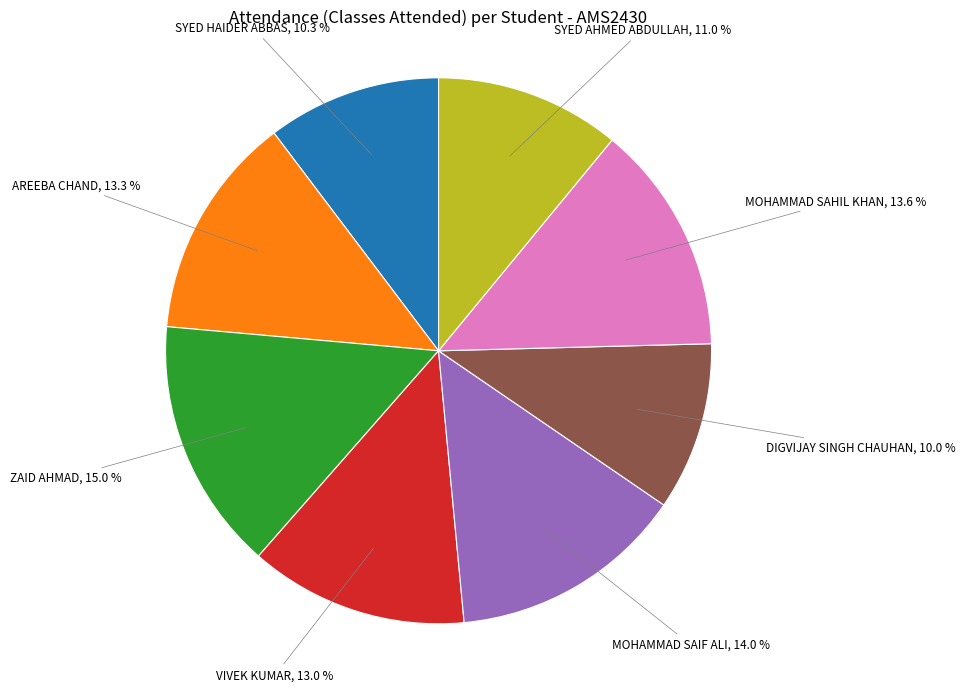

Is there a majority slice in this chart?

No